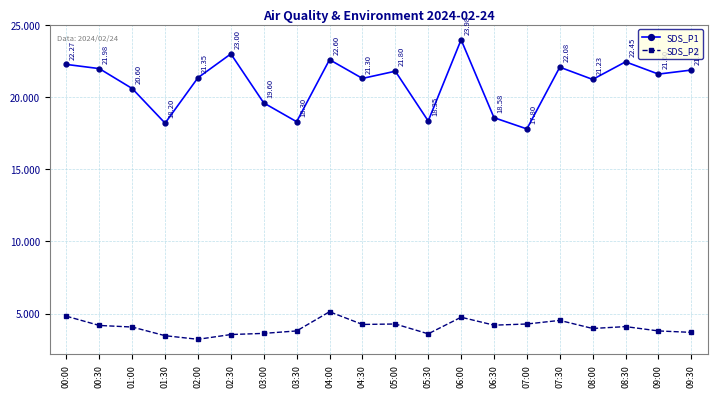

Where is SDS_P2 nearest to the value 4?

08:00